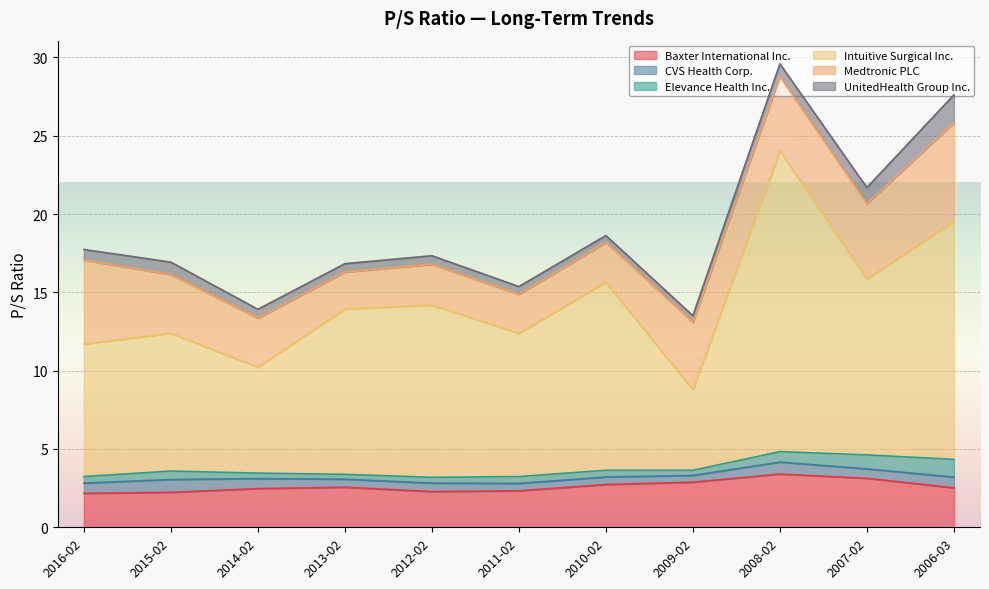

True or false: Medtronic PLC has more than 1 points higher than both neighbors.

False